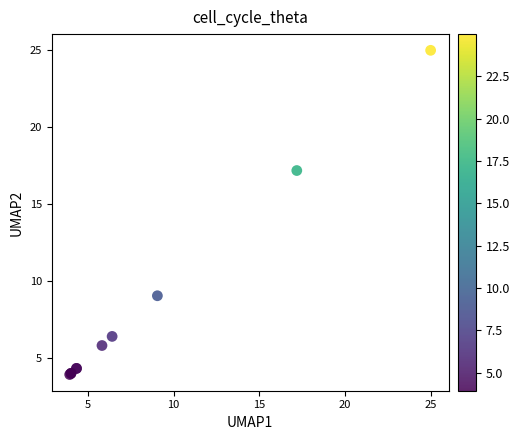

What Y value in the scatter plot is closest to 14?

17.2